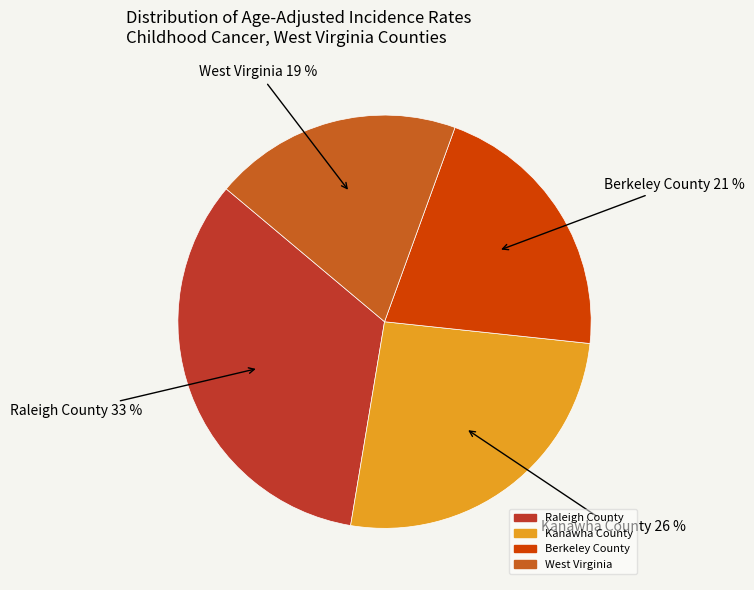

Combined, do Kanawha County and West Virginia account for over 50%?

No